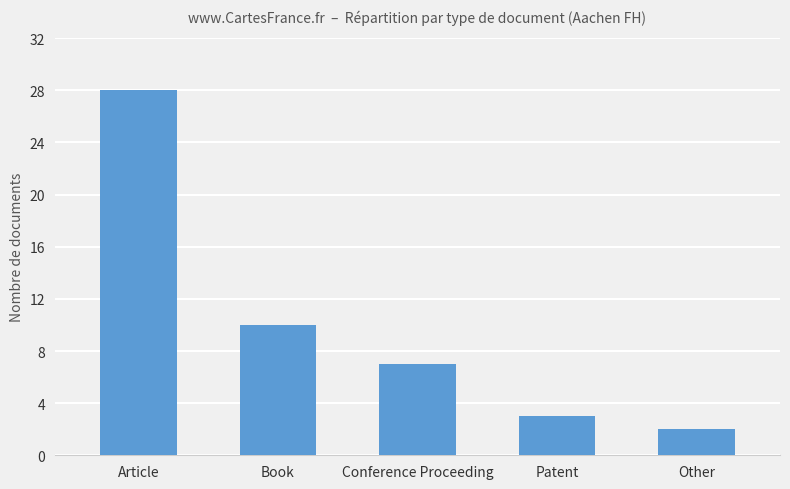

What position from the right is Patent?

2